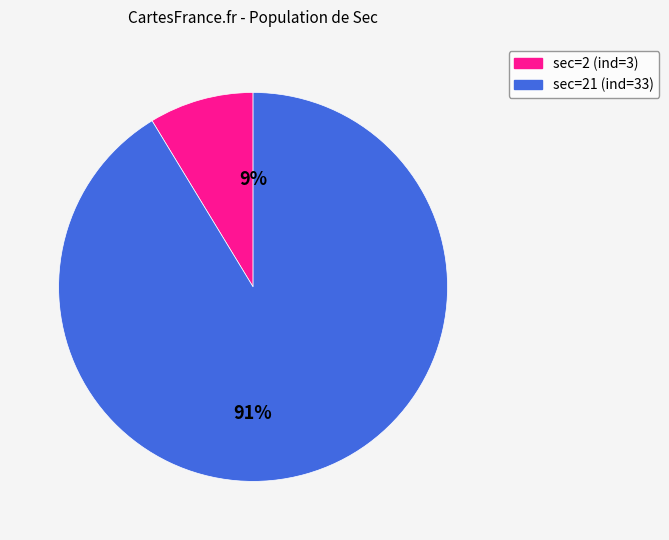

Is there any slice that represents more than half of the pie?

Yes